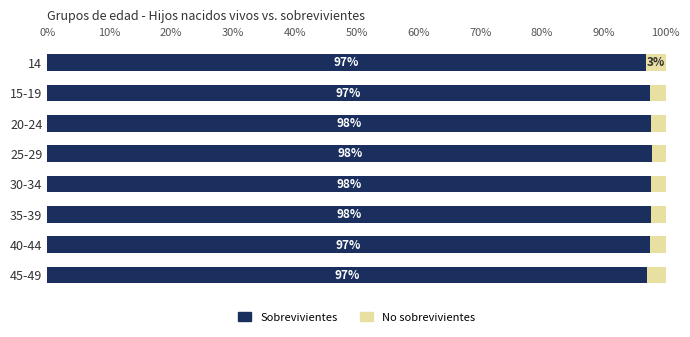

What is the total value across all series at 40-44?

100.0